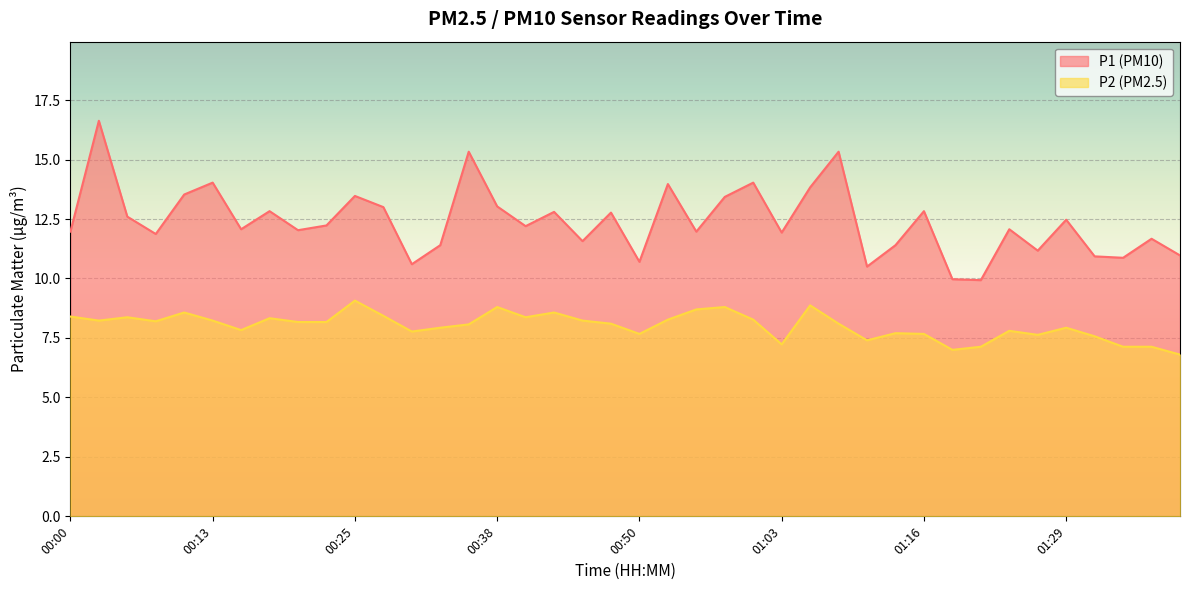

Which series has the largest total across all categories?

P1 (PM10)